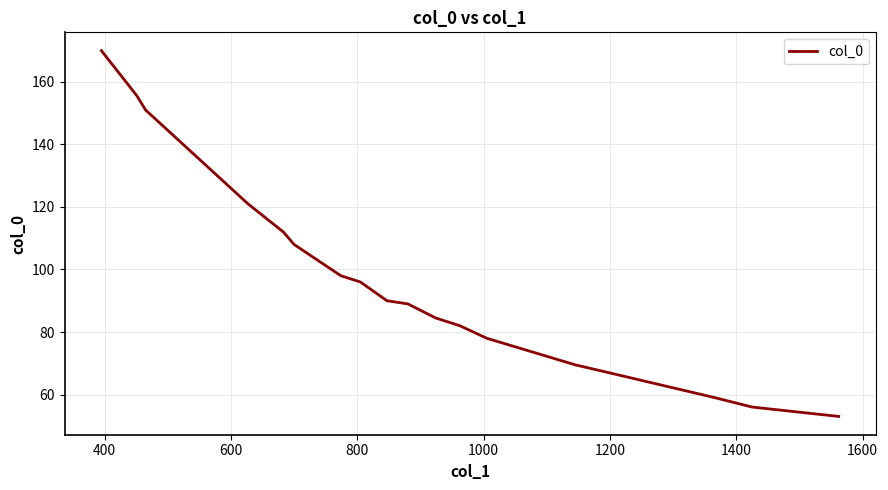

Reading left to right, extract all data points from this chart.

170.0	155.6	151.0	121.0	112.0	108.0	98.0	96.0	90.0	89.0	84.5	82.0	78.0	69.5	67.0	59.0	56.0	53.0